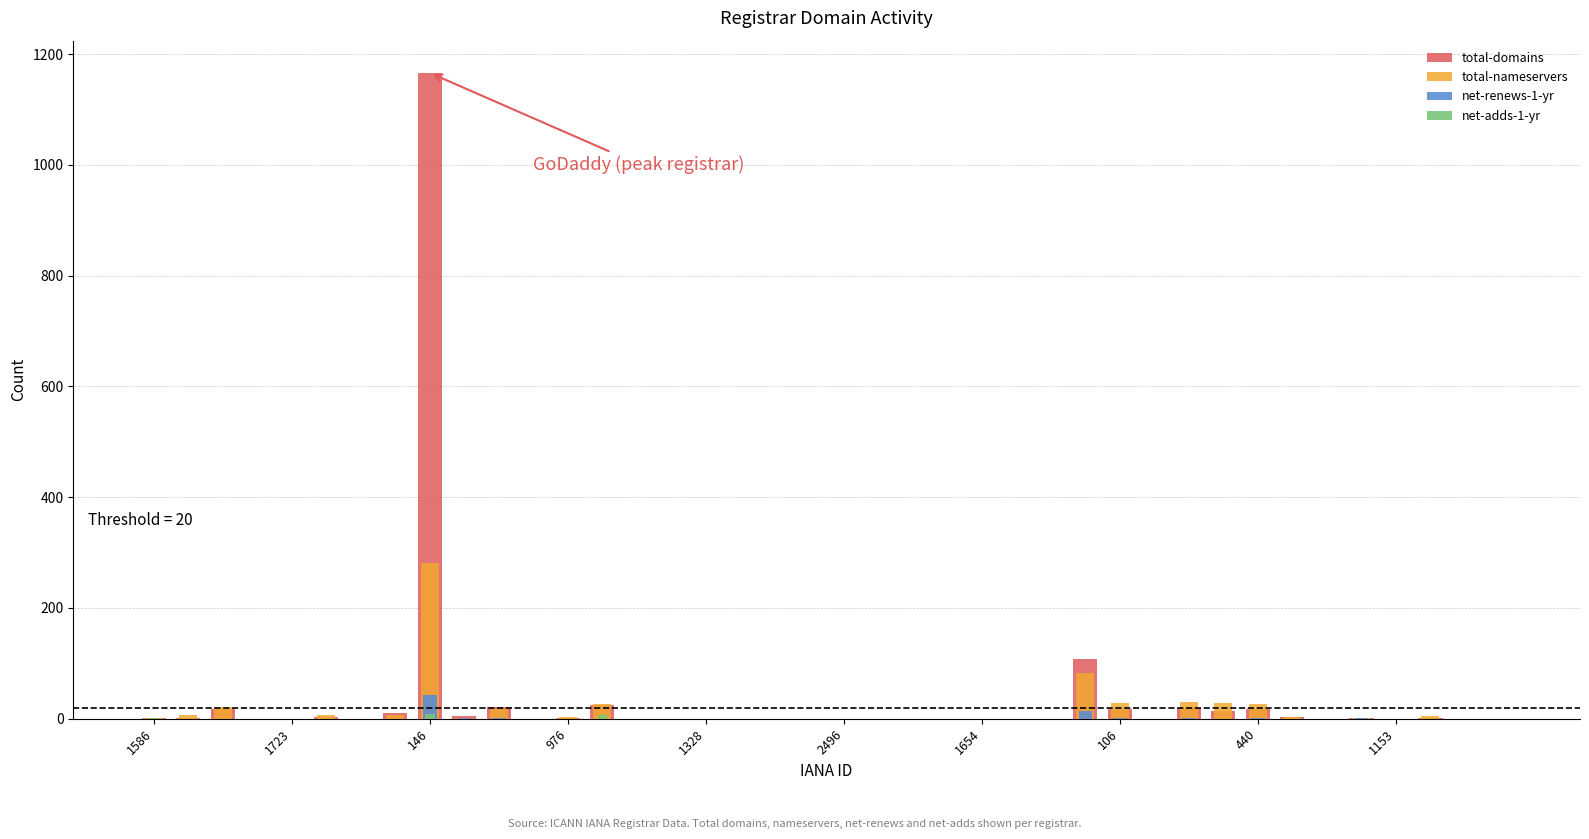

The value of total-domains at 25 is 357. True or false?

False